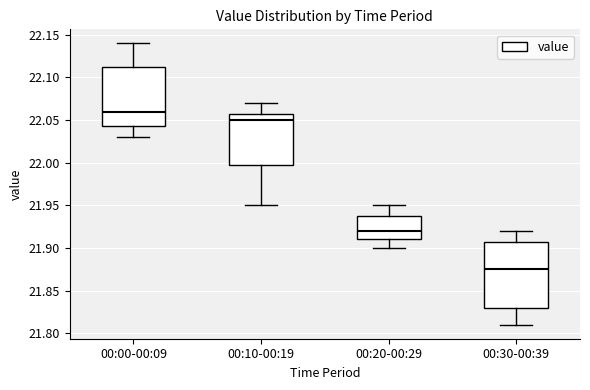

Which box is the tallest, from its lower edge to its upper edge?

00:30-00:39